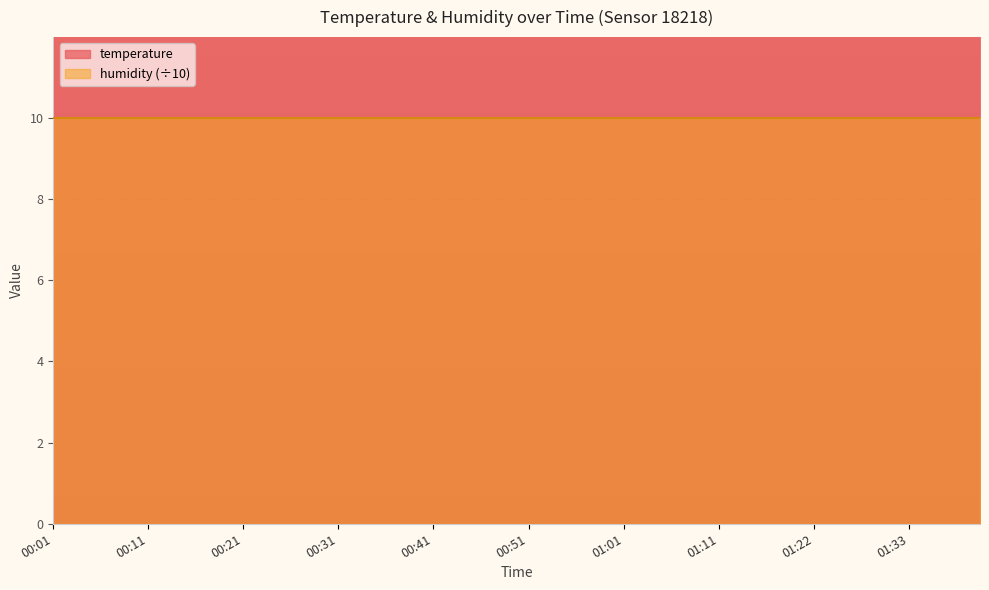

At which category does the chart reach its minimum across all series?

00:01